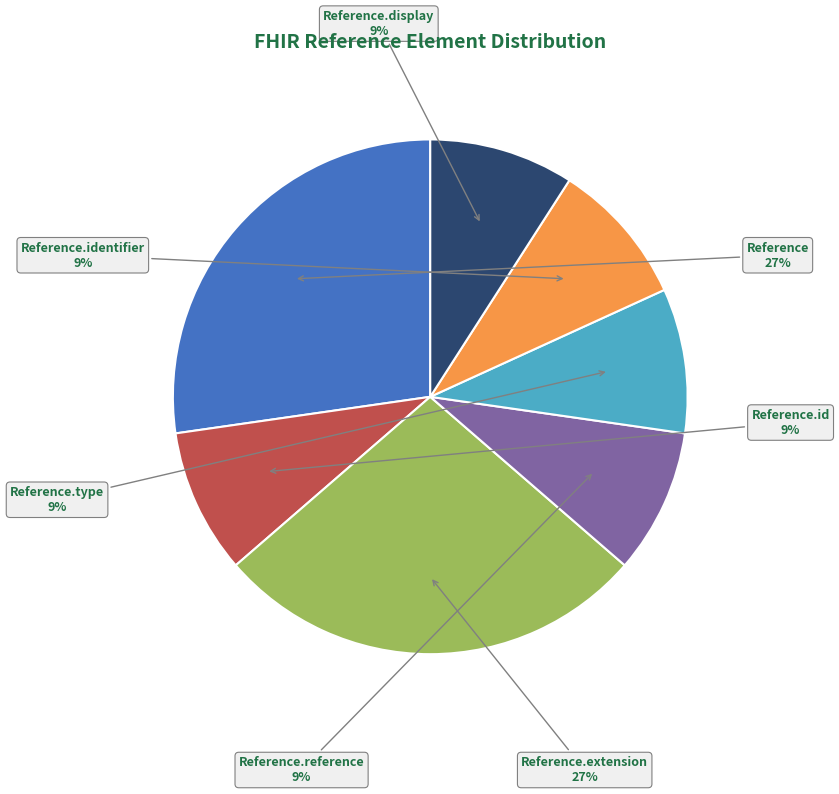

Is there any slice that represents more than half of the pie?

No